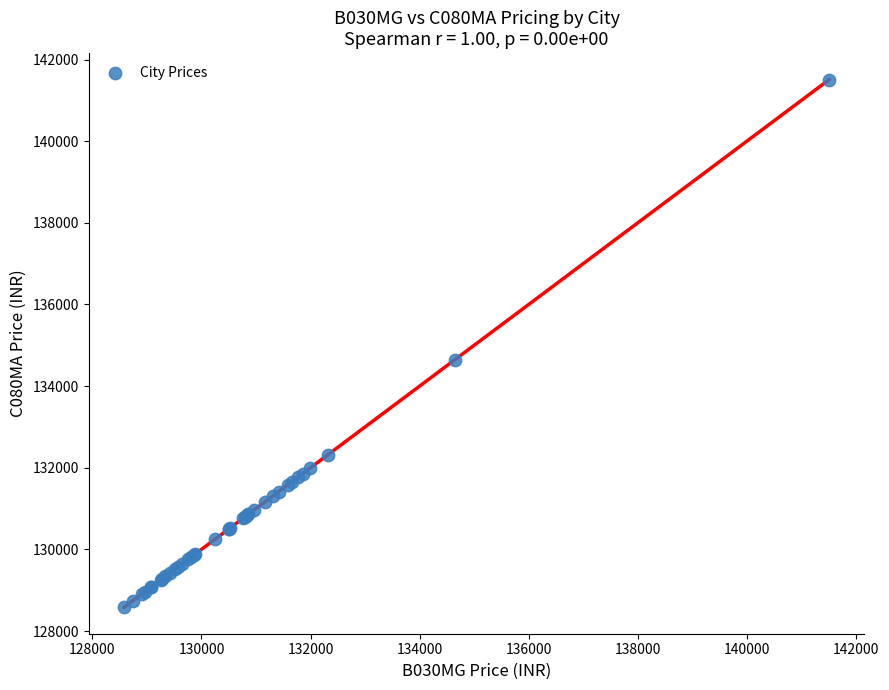

What Y value in the scatter plot is closest to 135045?

134645